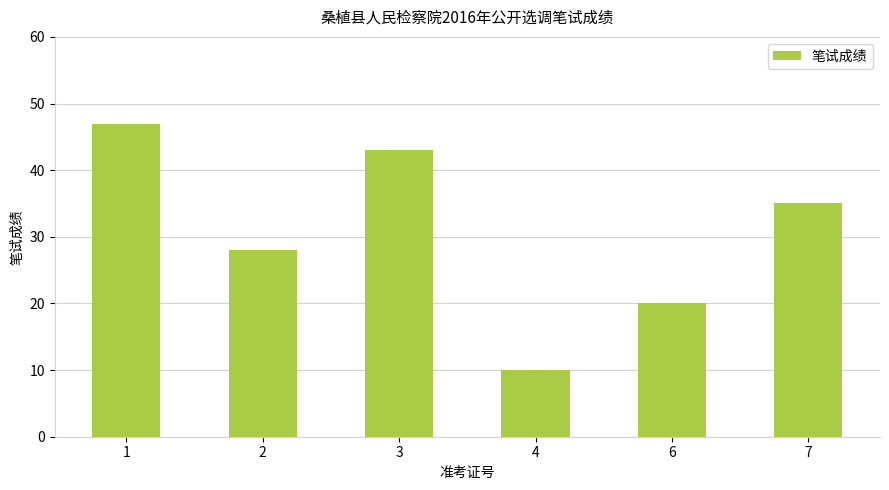

The chart shows a value of 28 at 2. True or false?

True